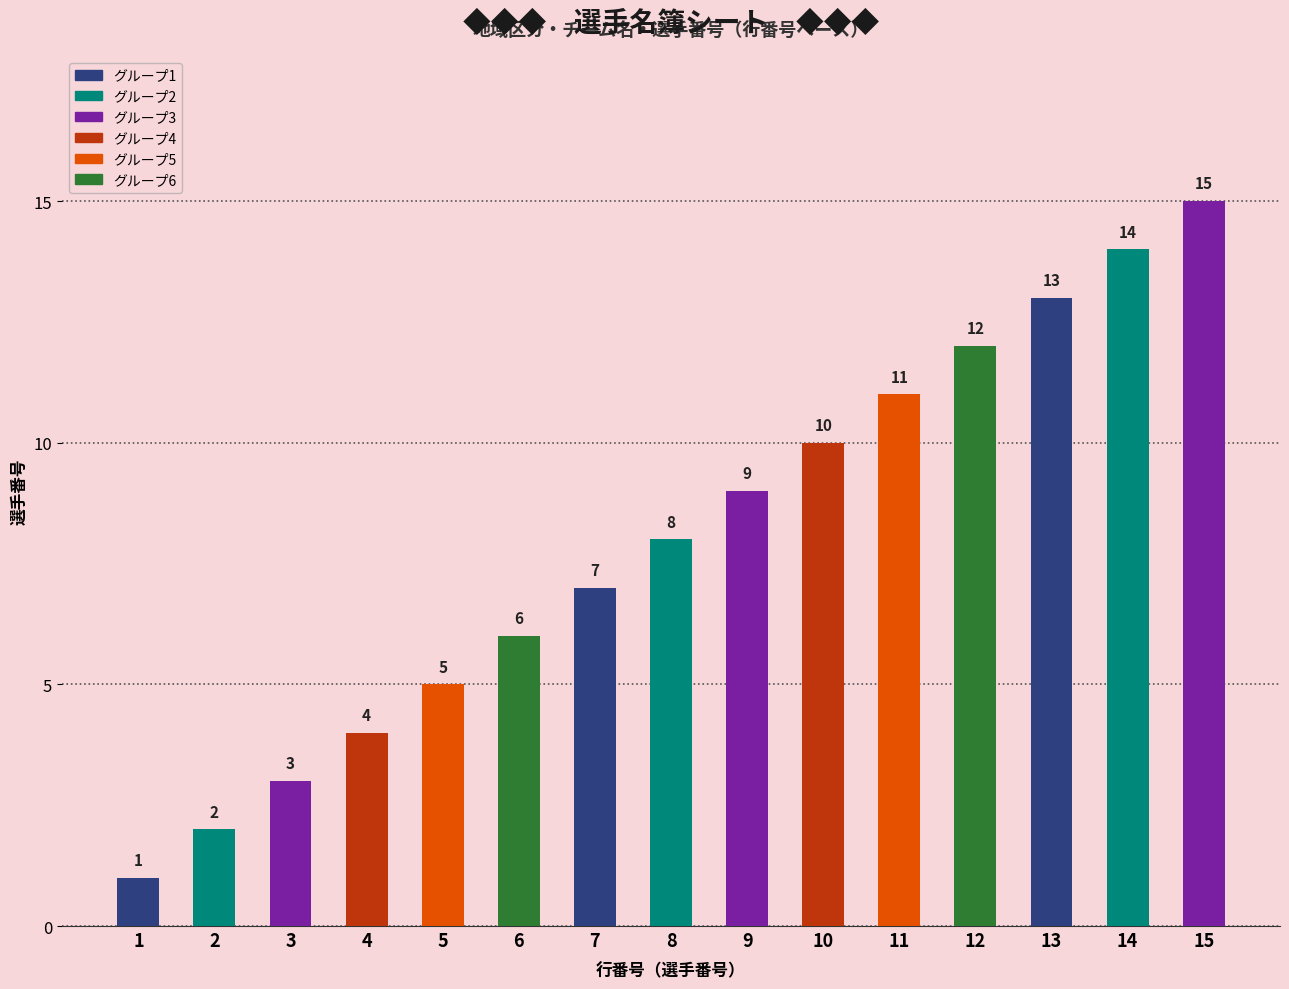

How many series are shown in this chart?

1